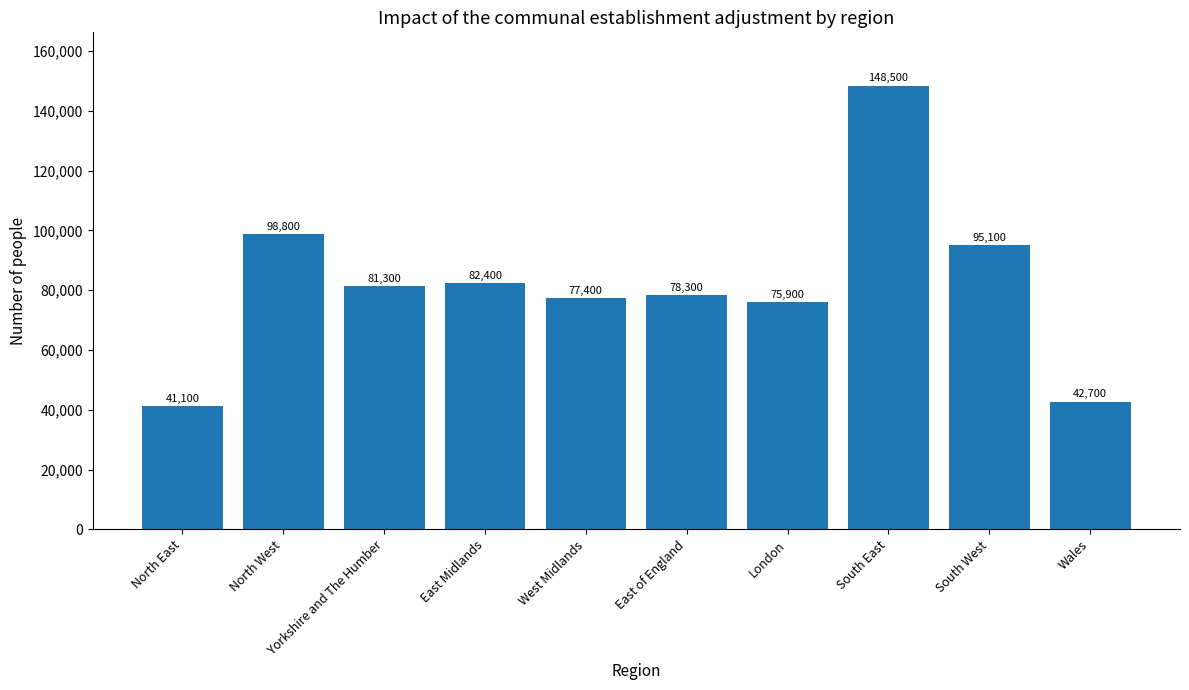

Which category has the highest value across all series?

South East